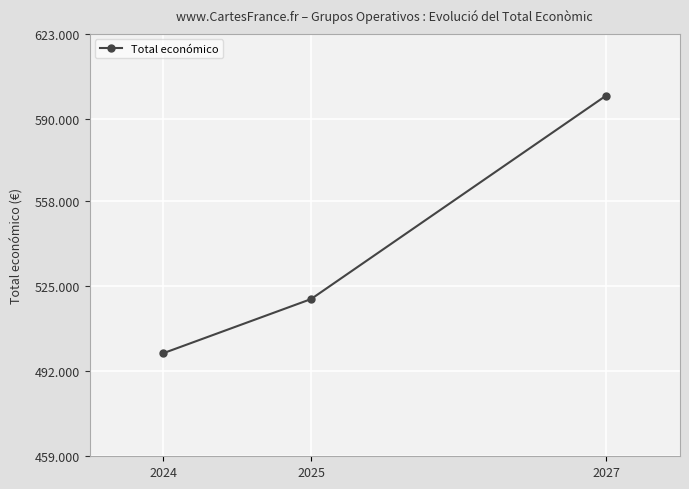

Is this an area chart (filled region under the line)?

No